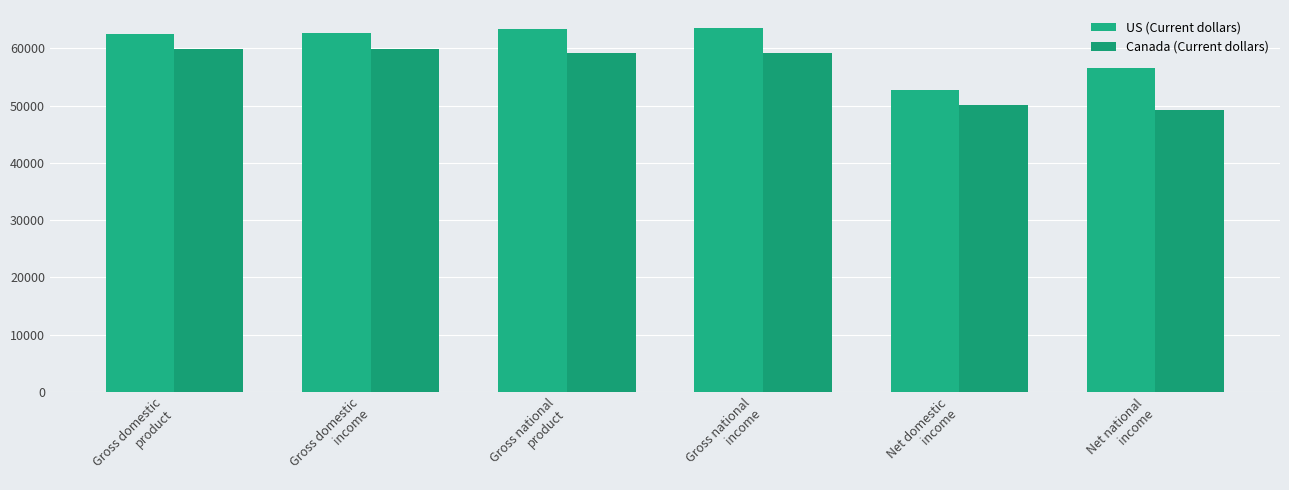

Reading left to right, list all the values displayed in this chart.

US (Current dollars): Gross domestic
product=62589.6	Gross domestic
income=62735.3	Gross national
product=63388.0	Gross national
income=63533.6	Net domestic
income=52737.0	Net national
income=56654.1
Canada (Current dollars): Gross domestic
product=59983.7	Gross domestic
income=59983.7	Gross national
product=59212.1	Gross national
income=59212.1	Net domestic
income=50057.1	Net national
income=49285.4